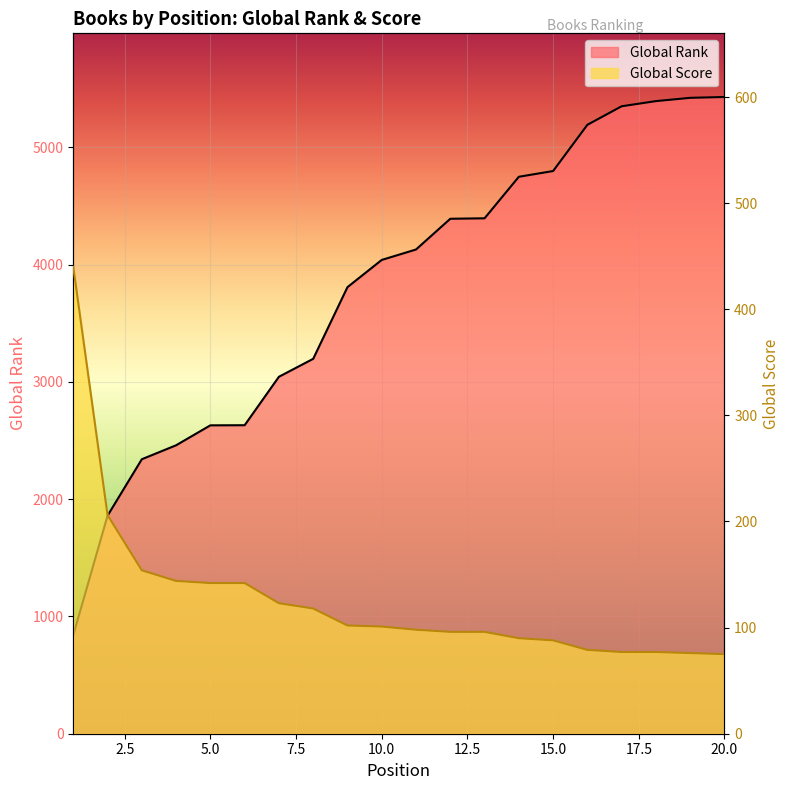

Is it true that Global Rank equals 841 at 1?

True